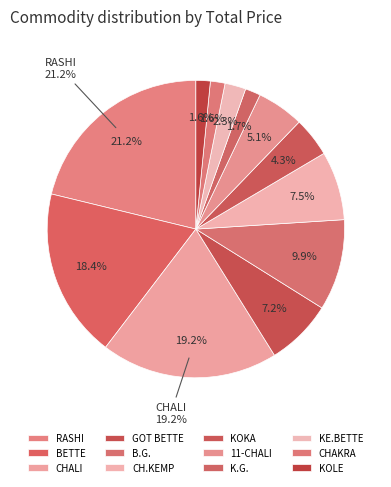

To the nearest percent, what percentage of the pie is KOKA?

4%